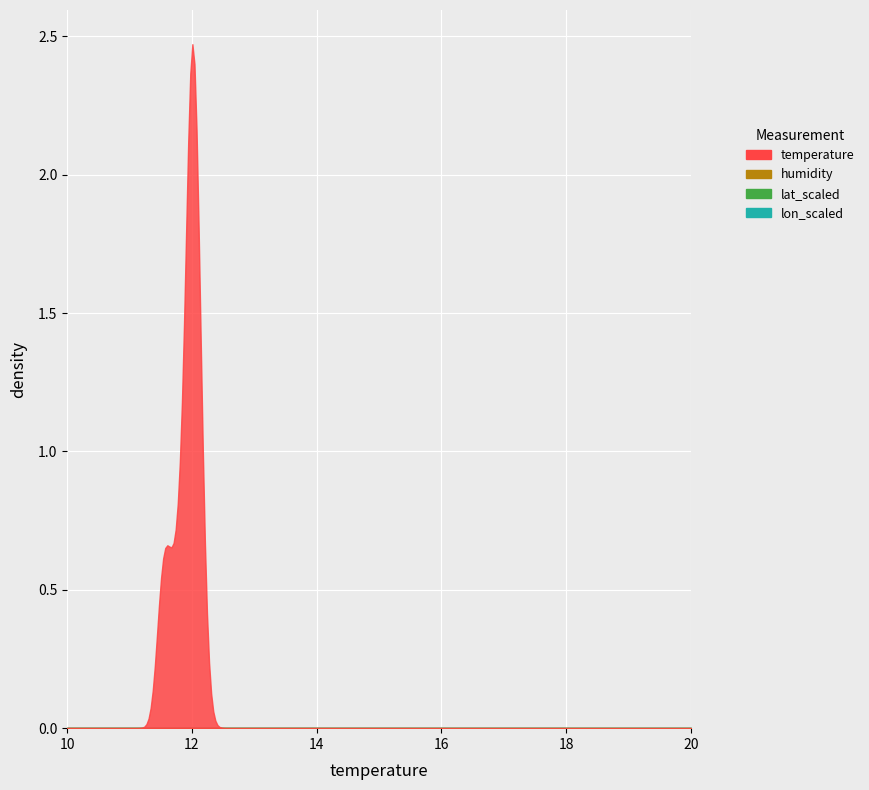

Which series has the widest spread of values?

humidity